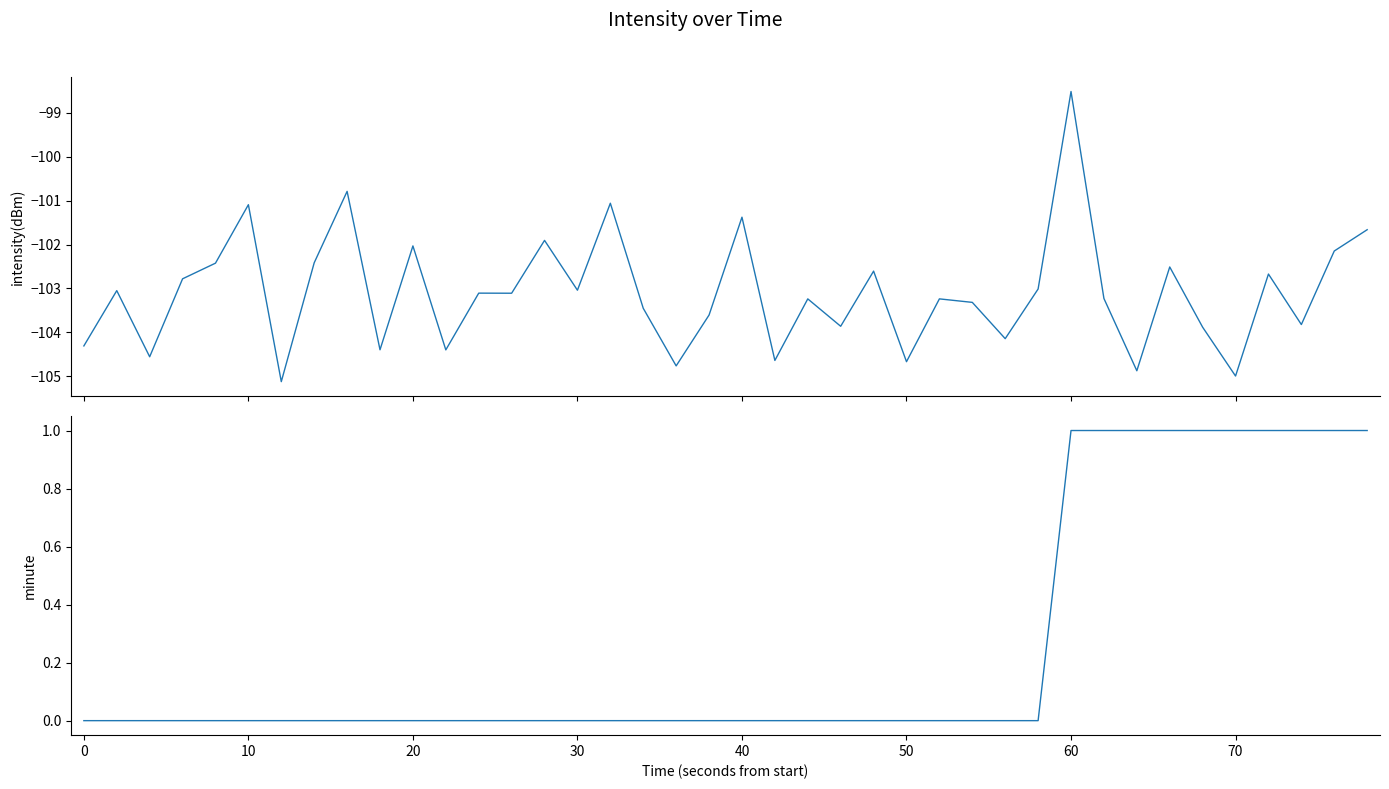

The value of intensity(dBm) at 0 is -157.7. True or false?

False